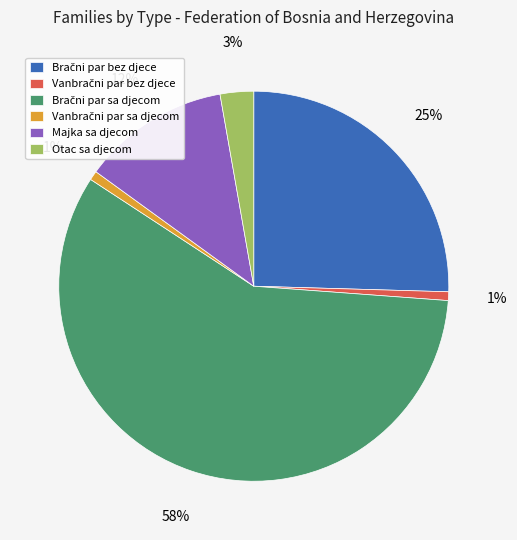

Does any single category account for the majority?

Yes